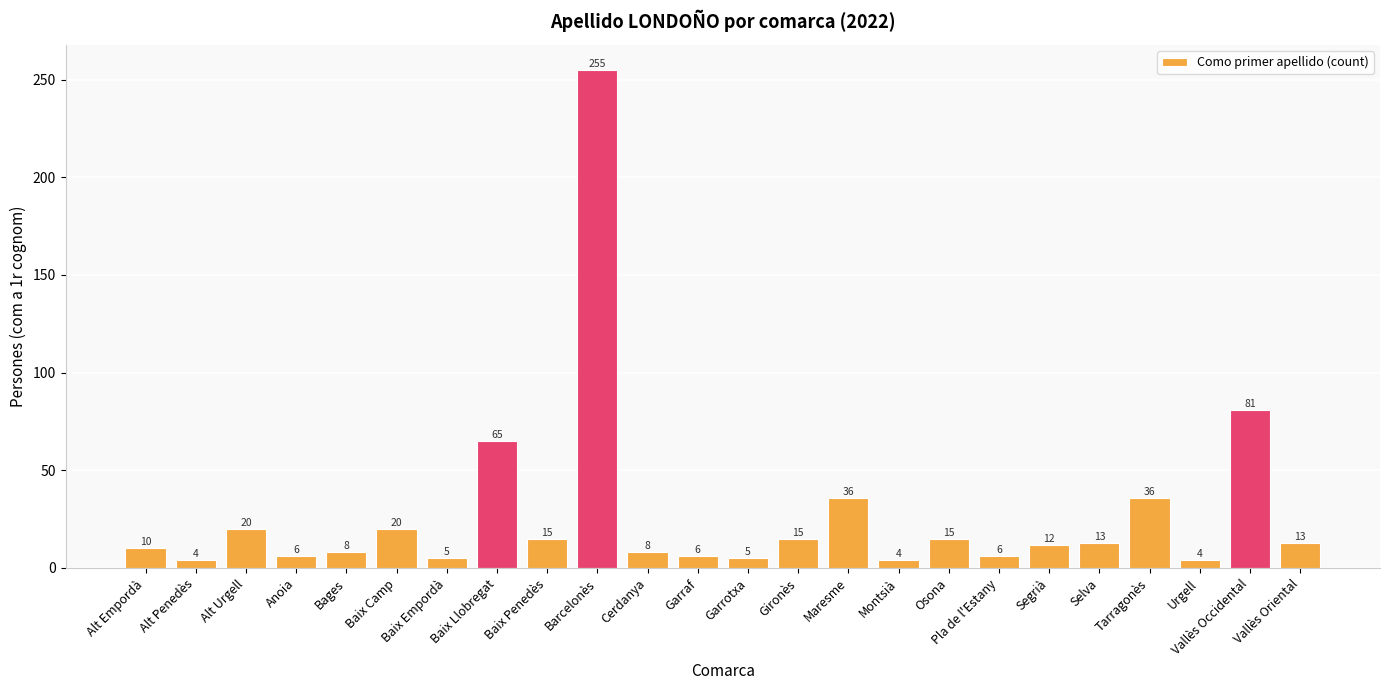

Approximately how many times larger is the value at Montsià compared to Alt Urgell?

0.2